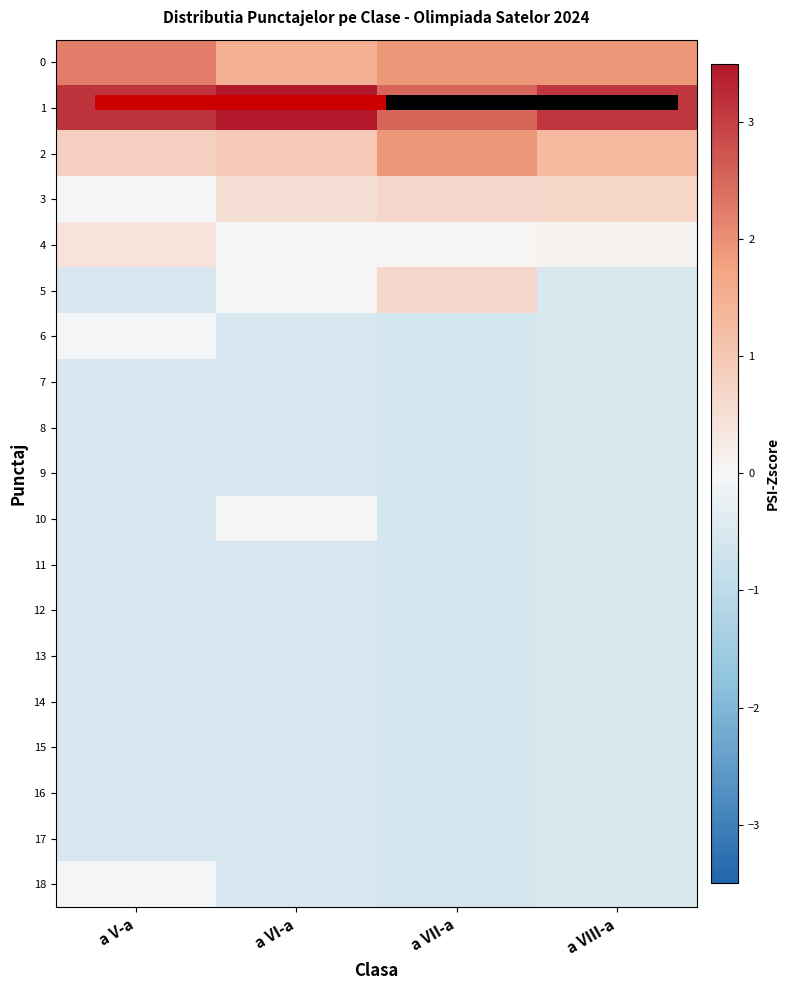

How many data points does each series have?

4